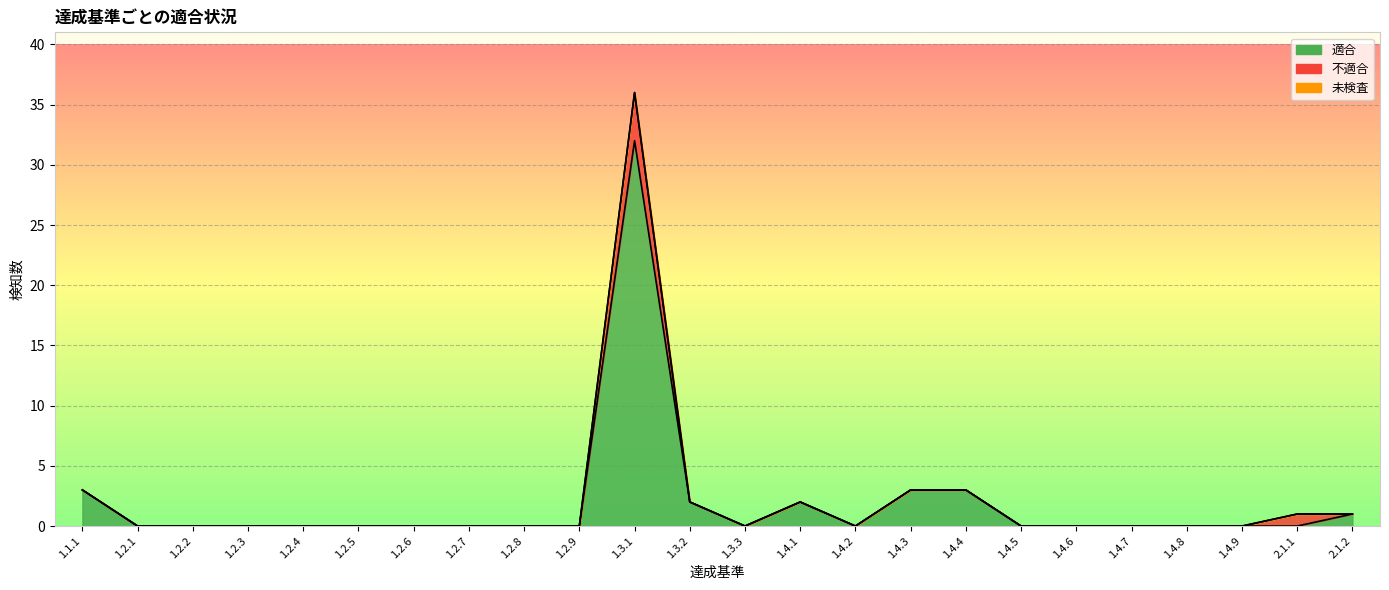

True or false: 不適合 has a value of -1 at 1.2.3.

False